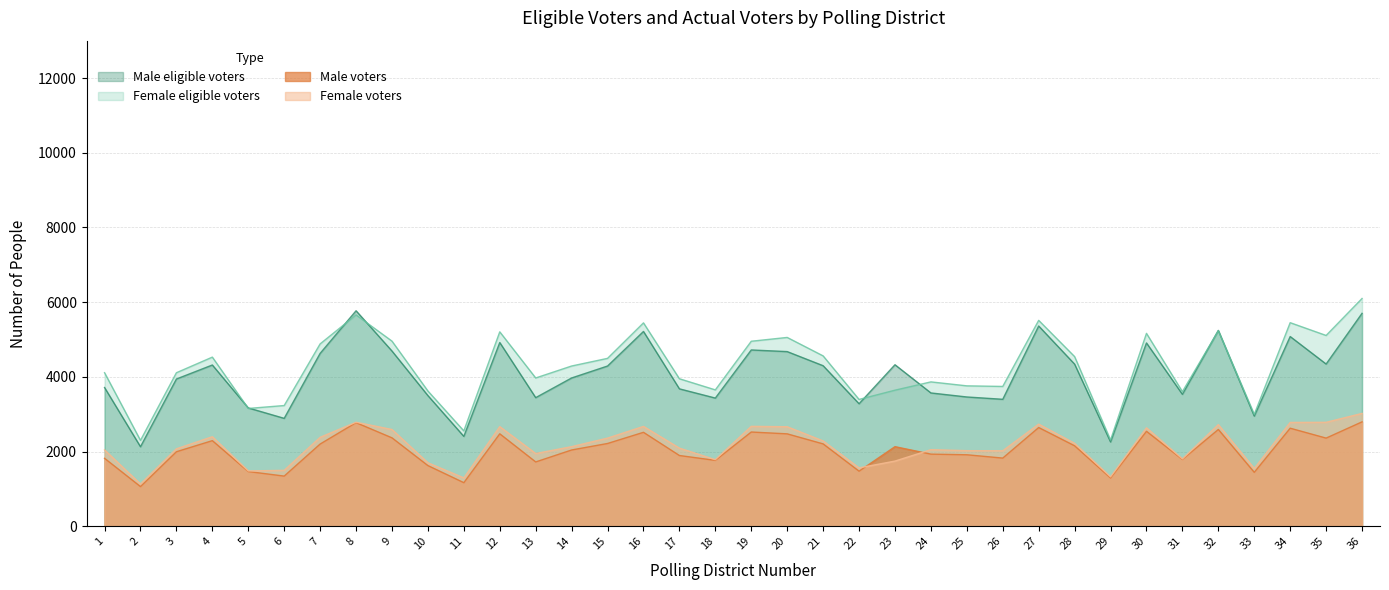

What is the greatest value displayed?

6098